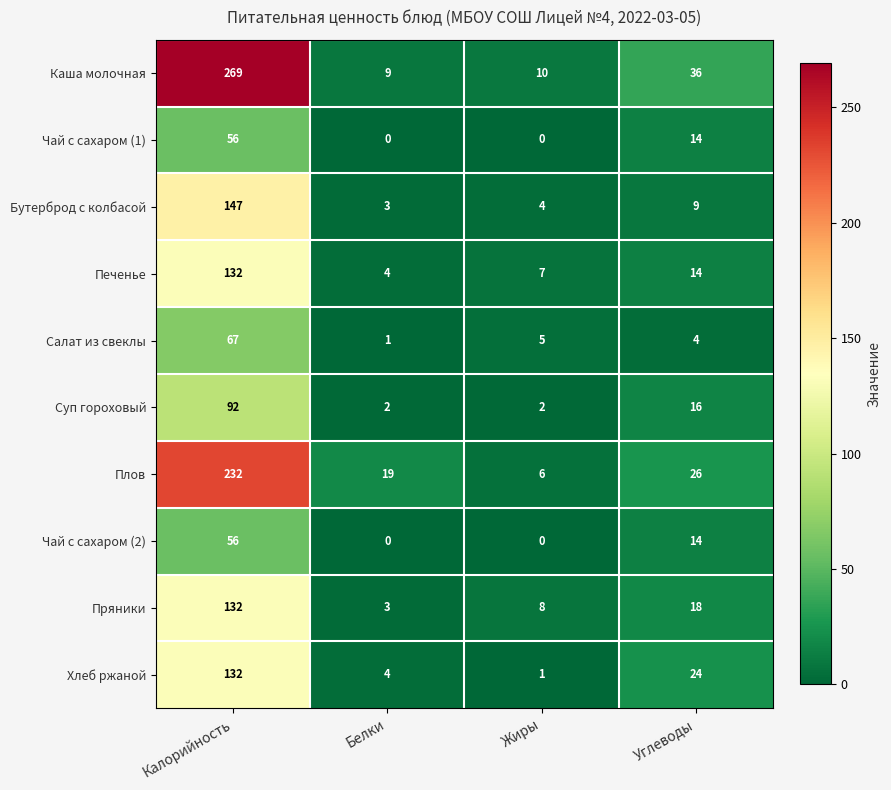

At how many categories does at least one series exceed 83?

1